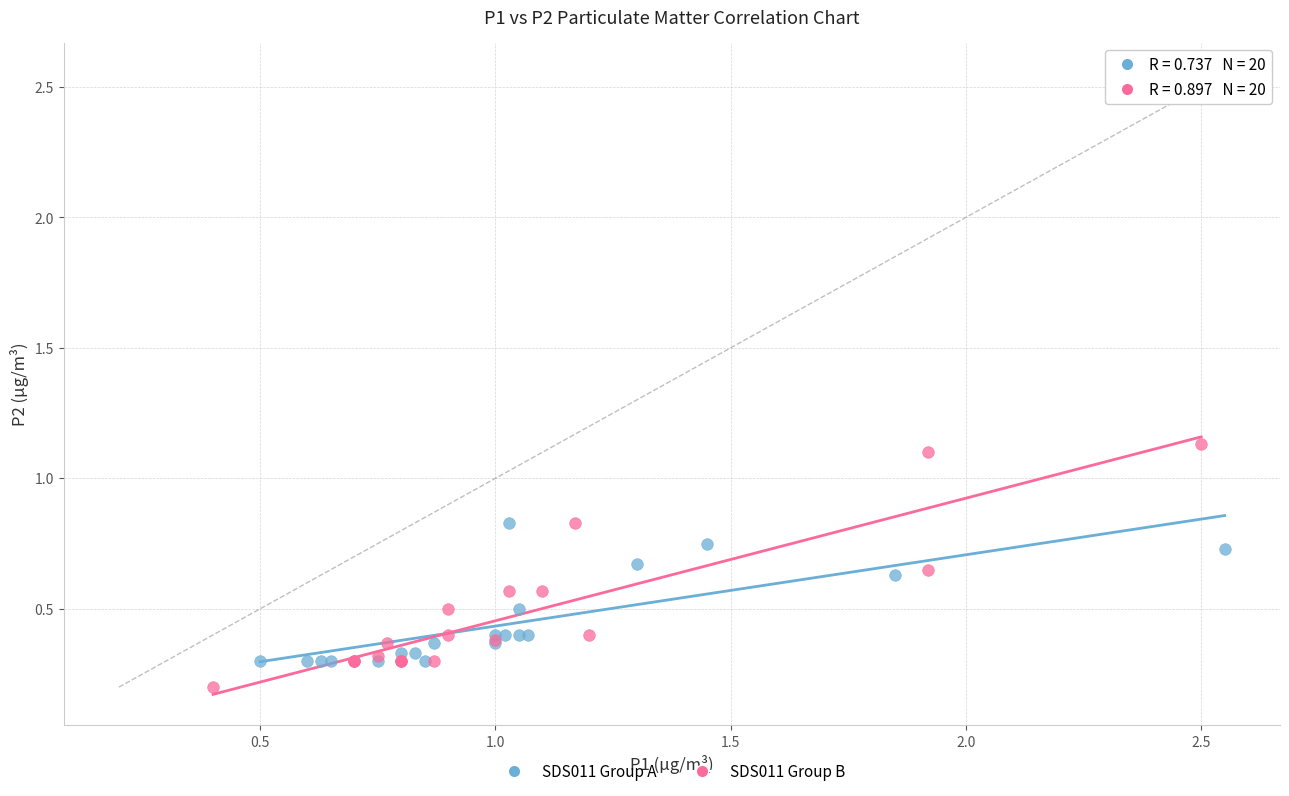

What are all the series names shown in the legend?

SDS011 Group A, SDS011 Group B